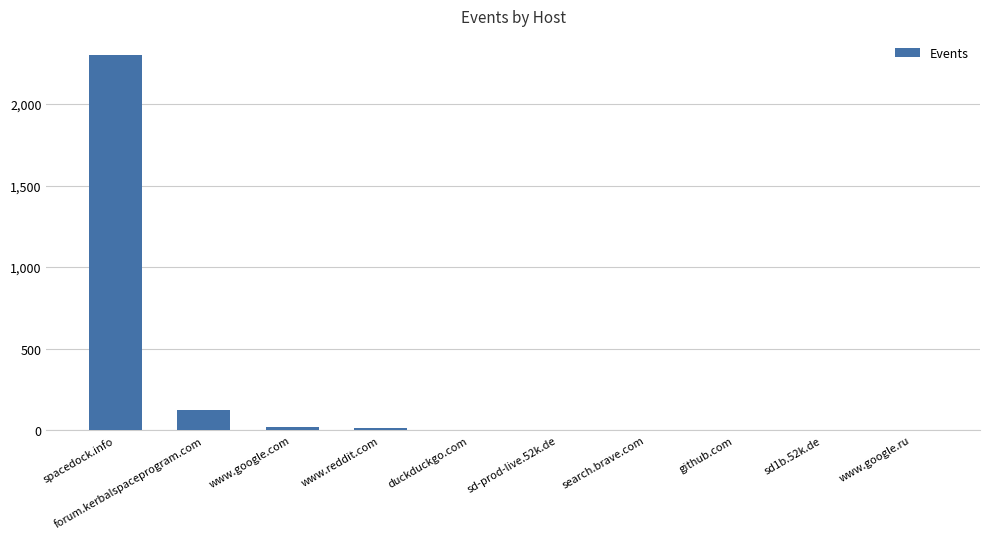

What is the sum of all values?

2475